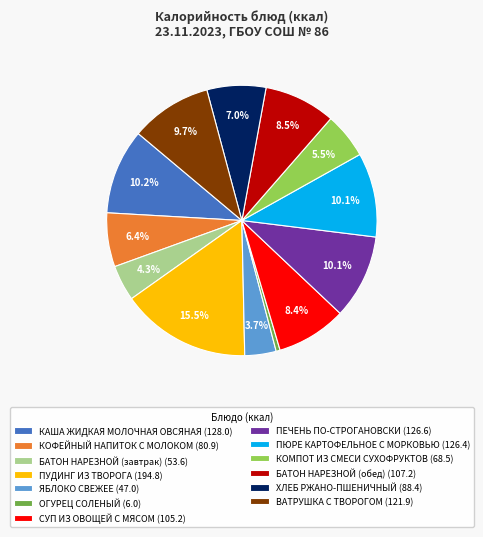

What percentage do ЯБЛОКО СВЕЖЕЕ (47.0) and ПЕЧЕНЬ ПО-СТРОГАНОВСКИ (126.6) together represent?

13.8%